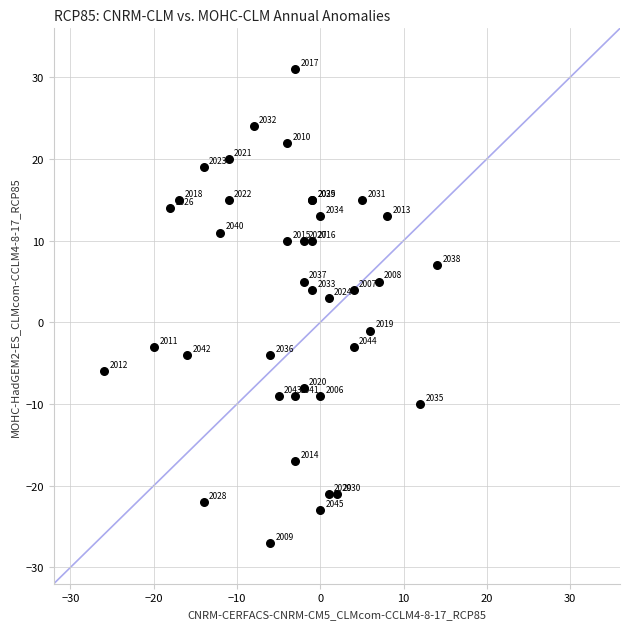

What Y value in the scatter plot is closest to 2?

3